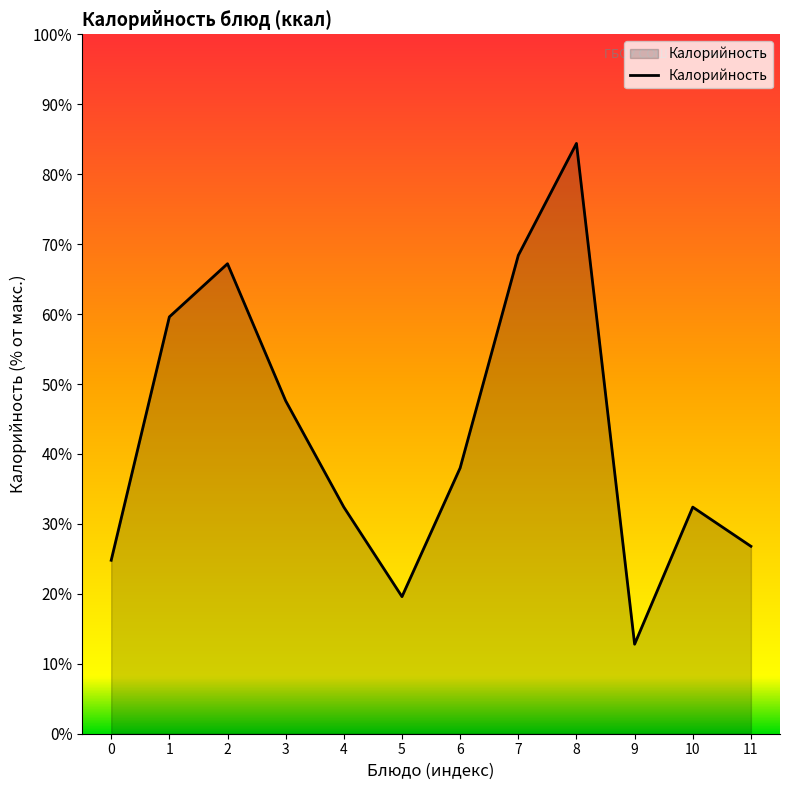

What is the ratio of the value at 10 to the value at 5?

1.7